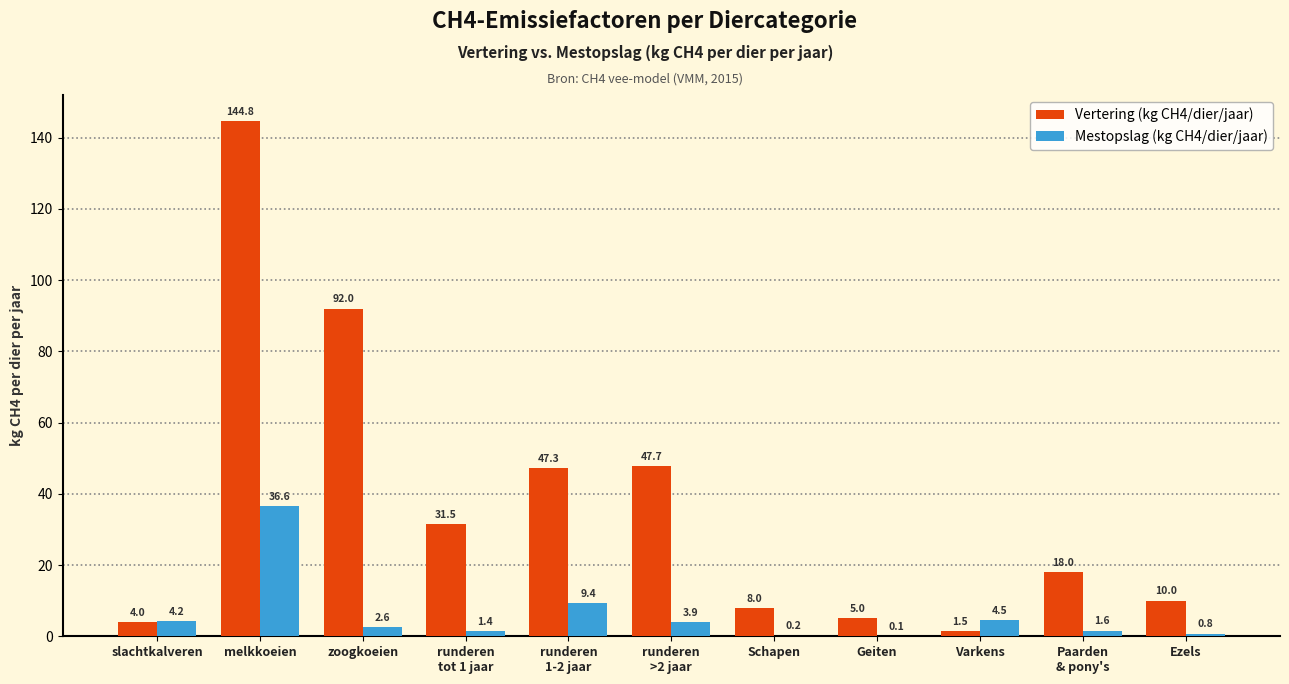

Is it true that Mestopslag (kg CH4/dier/jaar) equals 0.2 at Schapen?

True